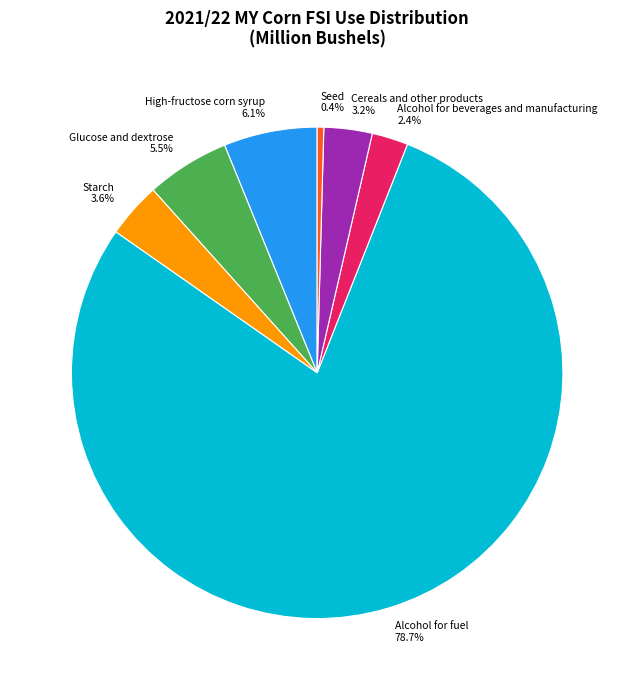

Does any single category account for the majority?

Yes